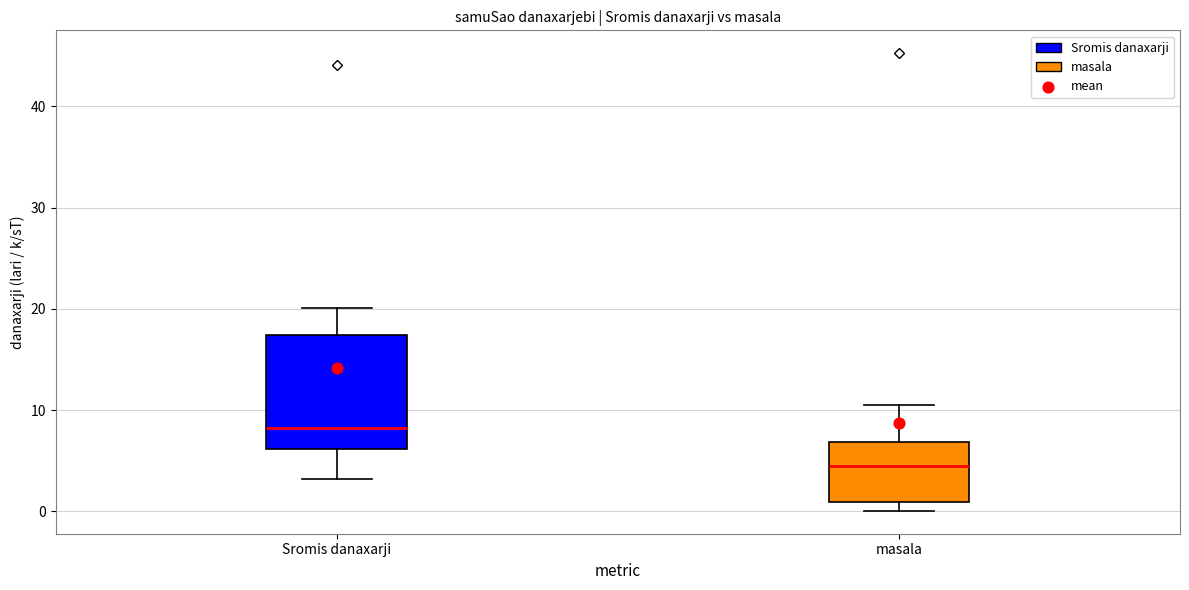

Reading left to right, transcribe this box plot: for each box, give where its median line is, the range the box spans, and where its two whiskers end, as read against the y-axis. The values are not printed on the chart, so give them approximately, as read against the axis.

Sromis danaxarji: median 8, box 6 to 17, whiskers 3 to 20
masala: median 4, box 1 to 7, whiskers 0 to 11